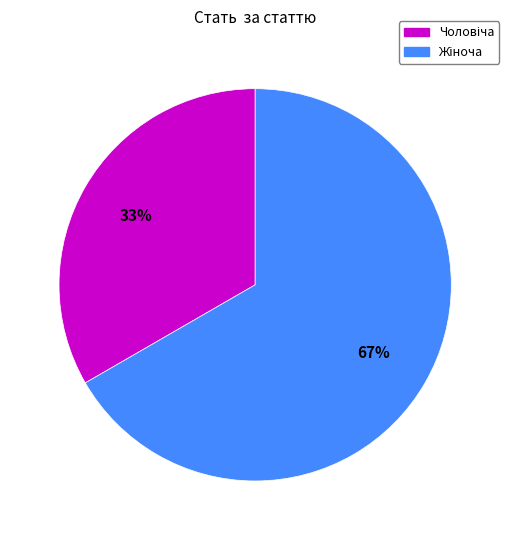

To the nearest percent, what is the average slice percentage?

50%